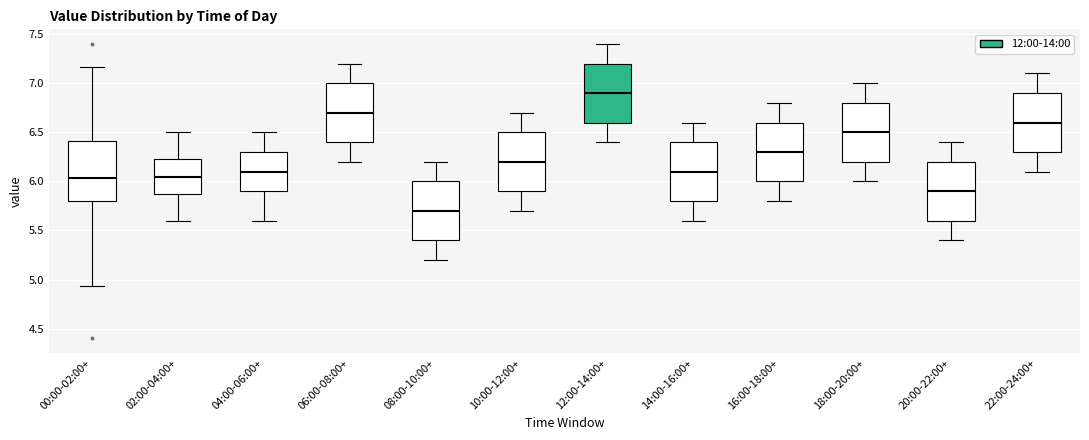

Which box has the highest median line?

12:00-14:00+